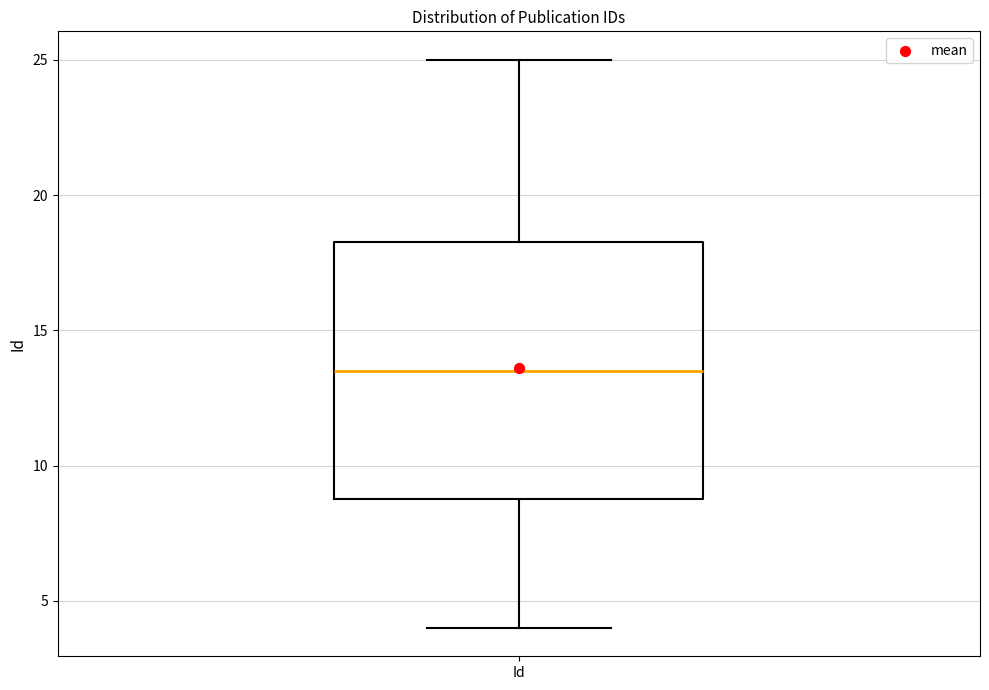

Read this box plot against the y-axis: the position of the median line, the range covered by the box, and the ends of both whiskers. The values are not printed on the chart, so give them approximately, as read against the axis.

median 13.5, box 9.0 to 18.5, whiskers 4.0 to 25.0